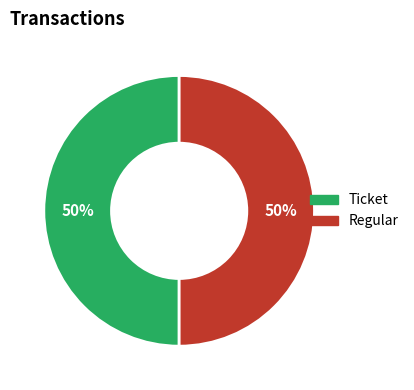

To the nearest percent, what is the difference between the largest and smallest slice percentages?

0%